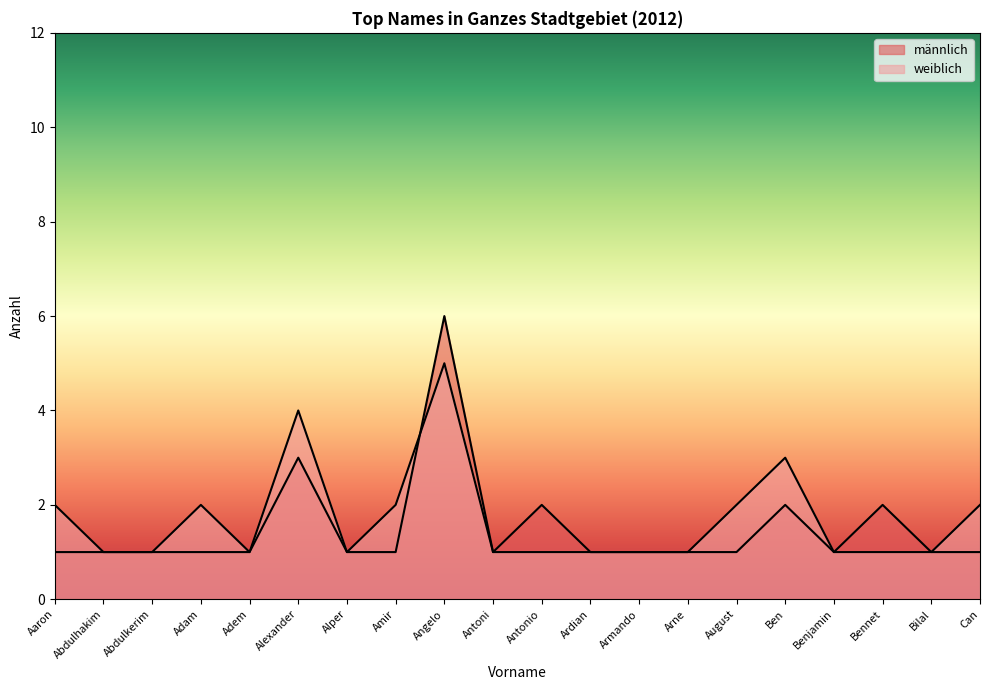

The weiblich series shows 2 at Aaron. True or false?

True